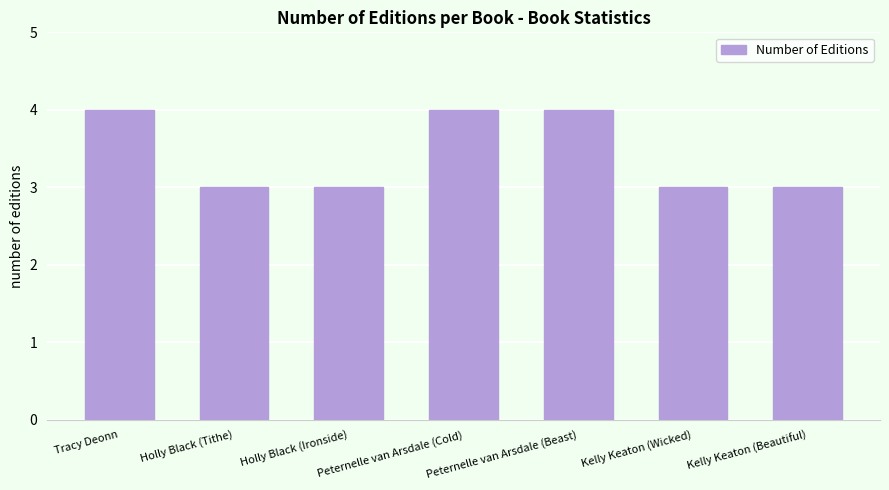

Reading left to right, what are all the values shown in this chart?

4	3	3	4	4	3	3